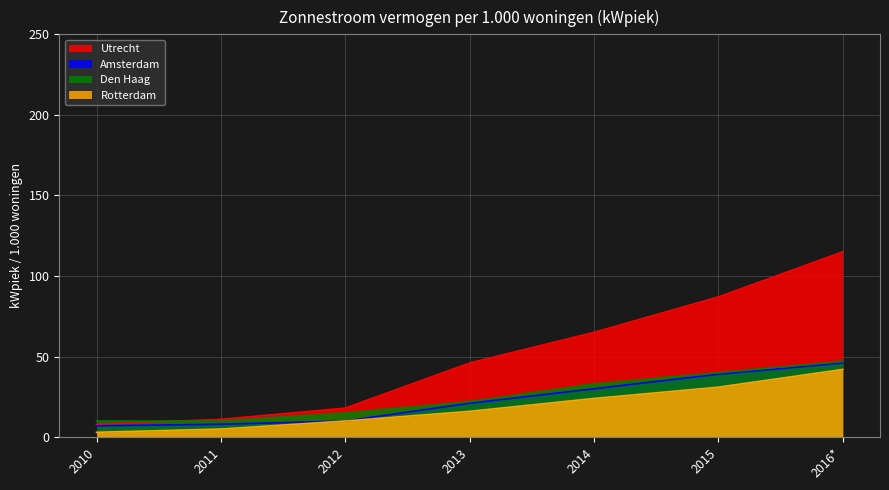

The value of Amsterdam at 2016* is 46. True or false?

True